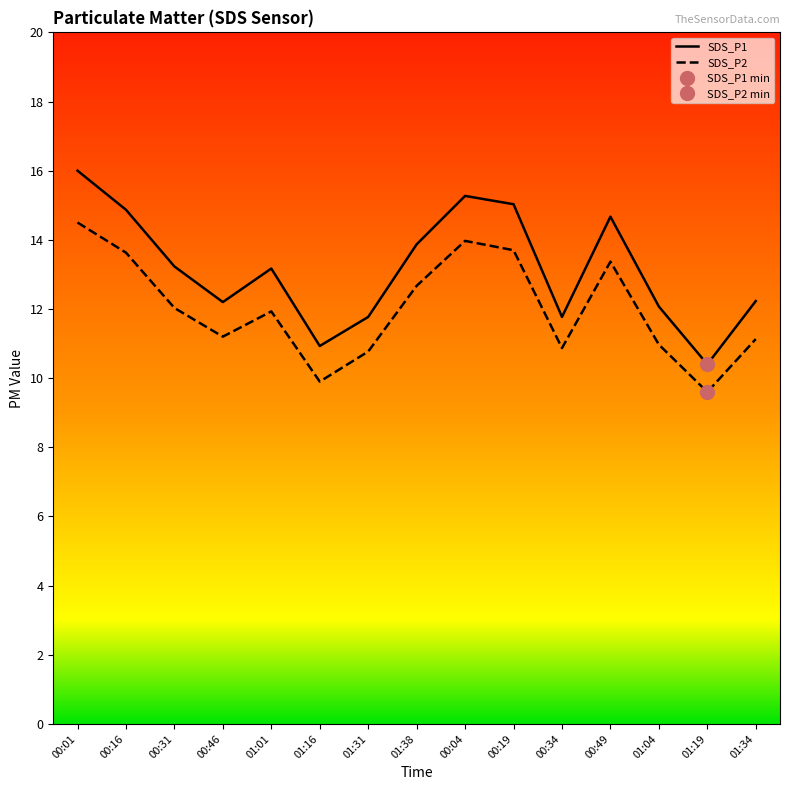

What is the label of the 14th point from the right?

00:16